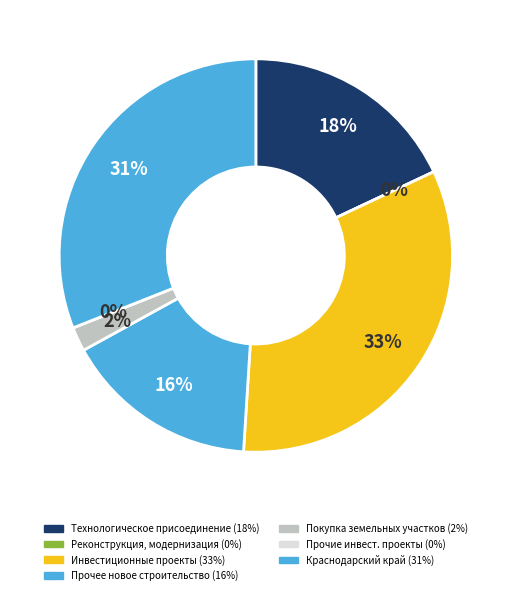

Is there a majority slice in this chart?

No